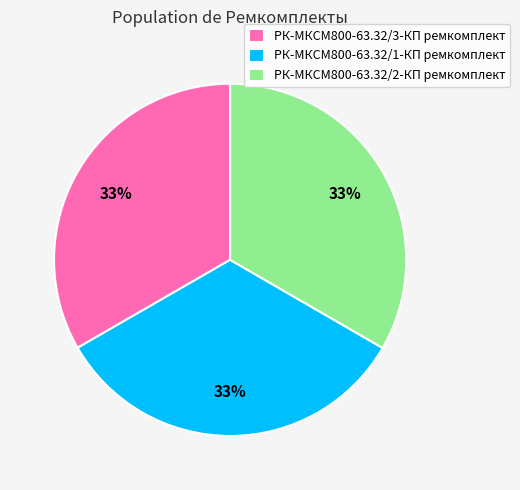

How many slices are in this pie chart?

3